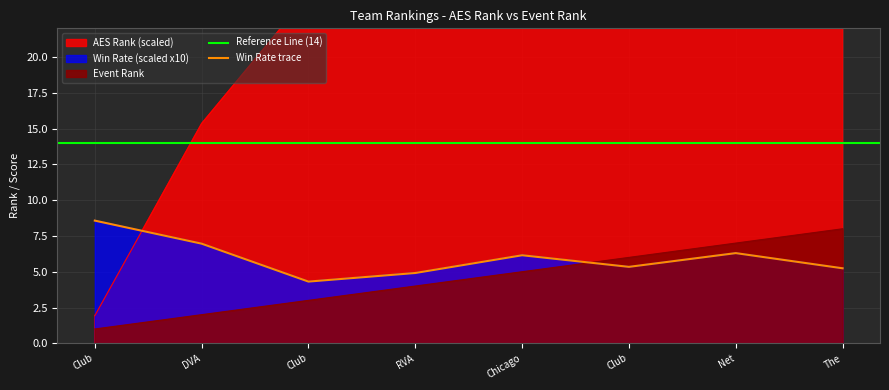

Does the chart have visible grid lines?

Yes